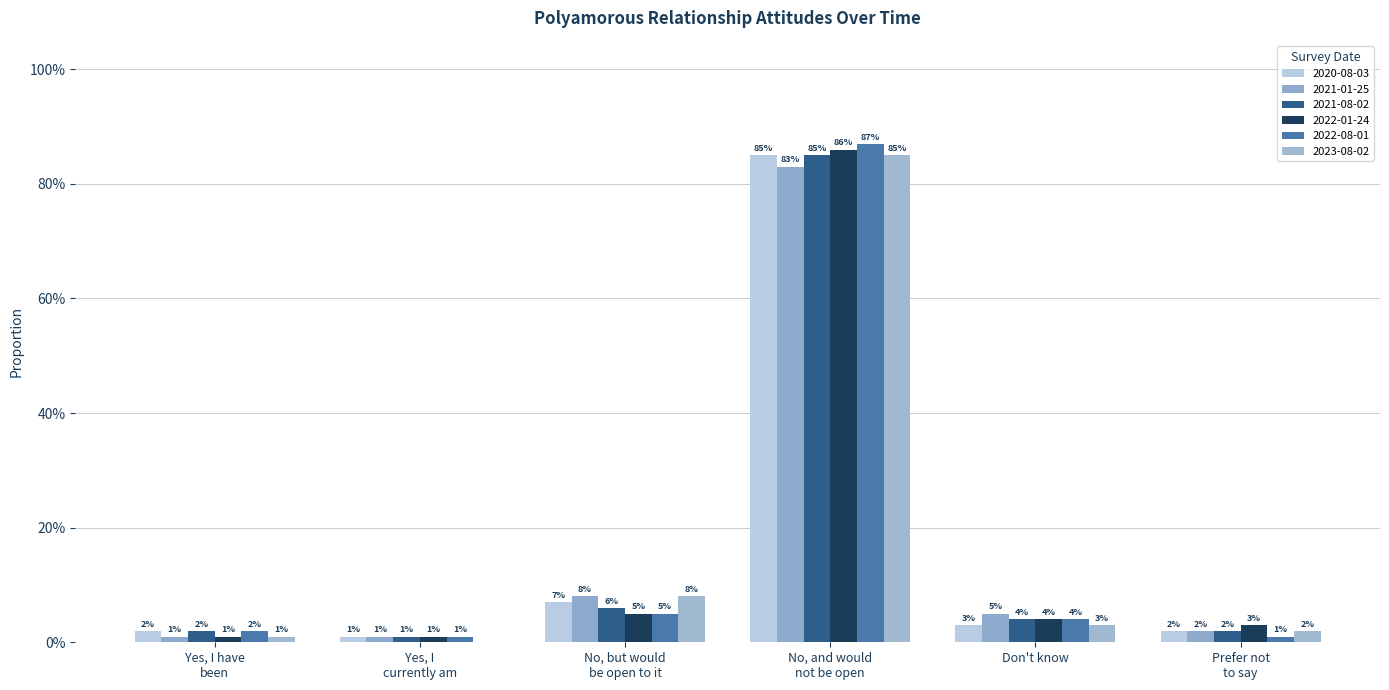

True or false: 2021-08-02 has a value of 0.0 at Don't know.

True